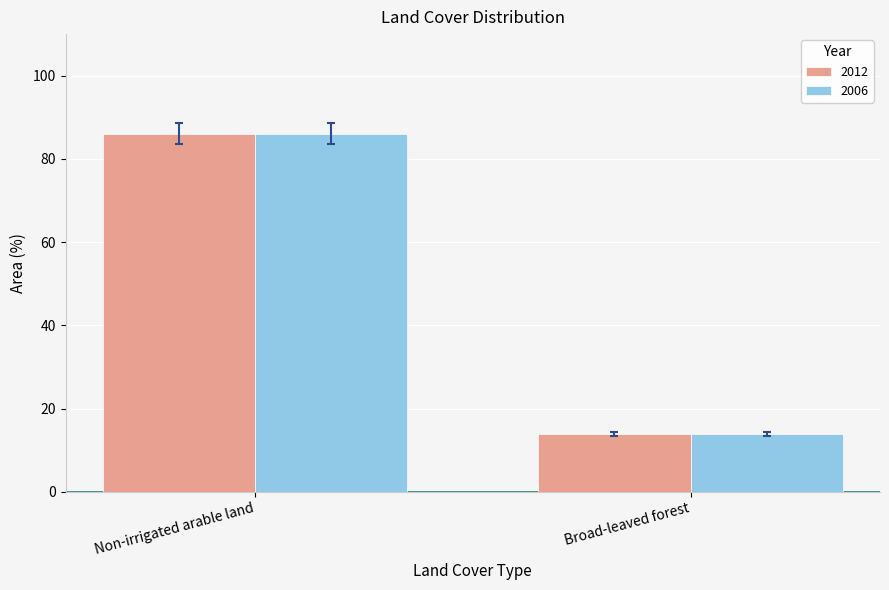

What is the total value across all series at Broad-leaved forest?

27.8